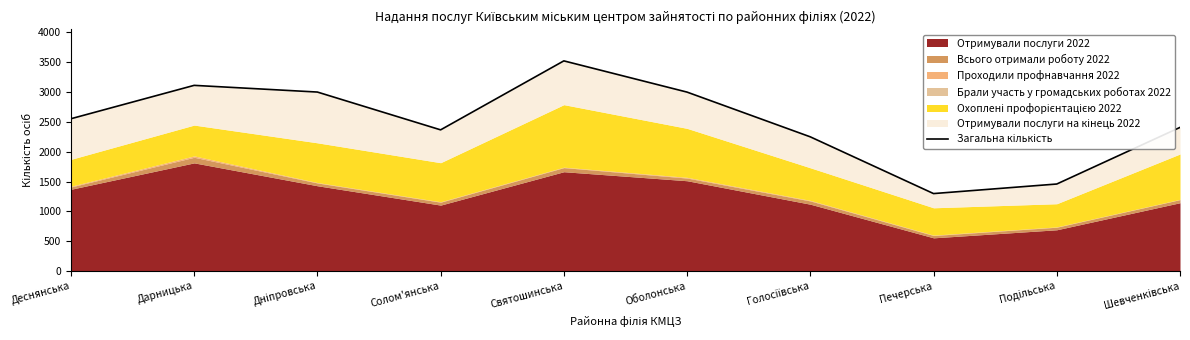

How many lines are shown in the chart?

1